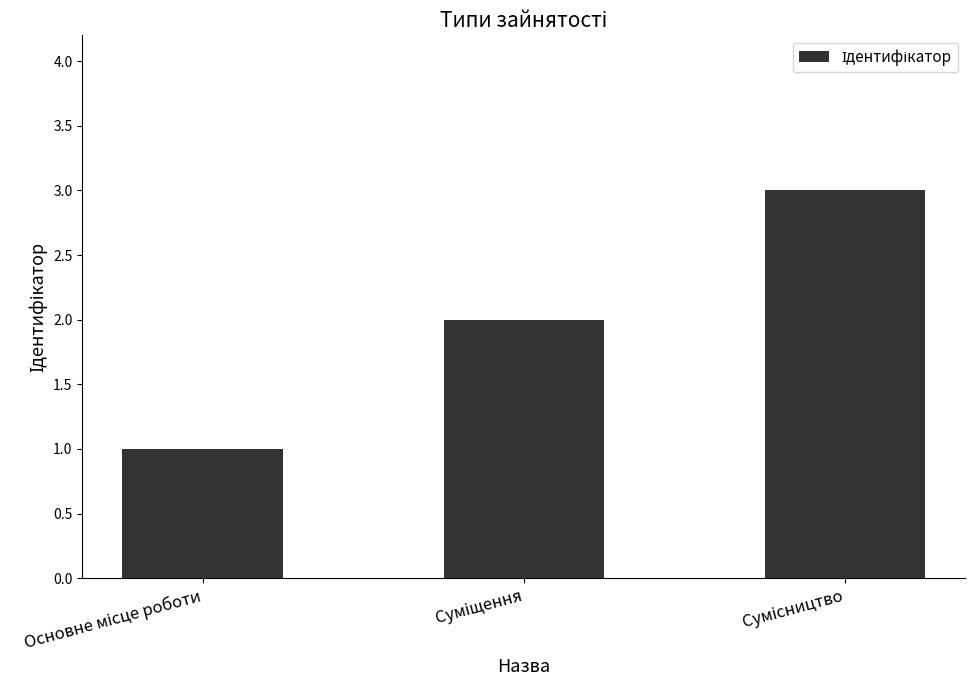

What is the greatest value displayed?

3